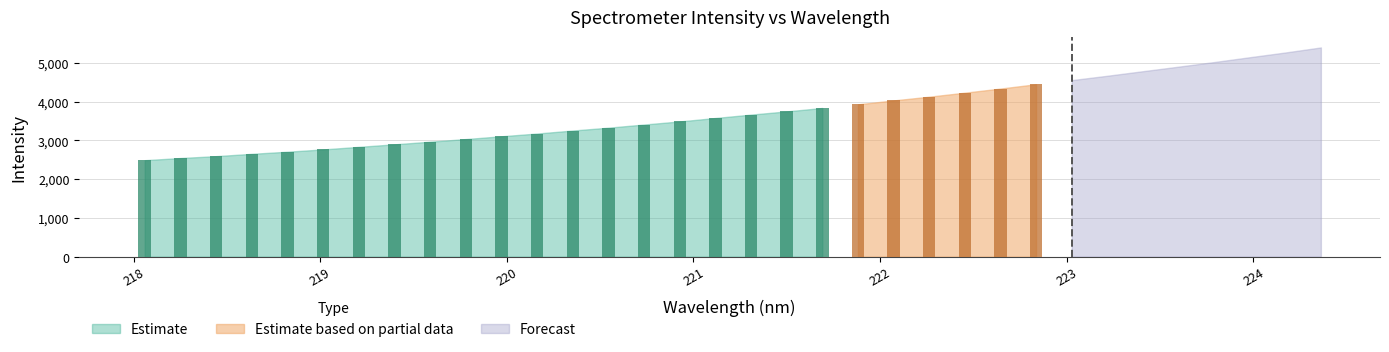

True or false: the data shows 1637.5 at 9.

False